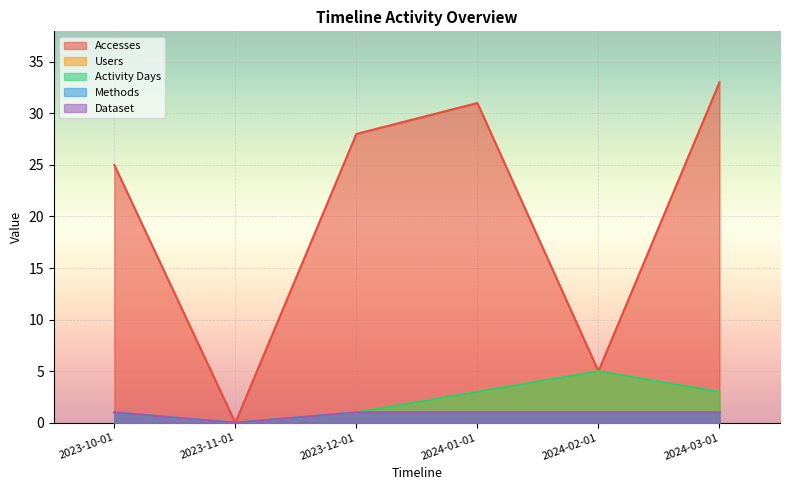

List the series in order of their peak value, highest first.

Accesses, Users, Activity Days, Methods, Dataset